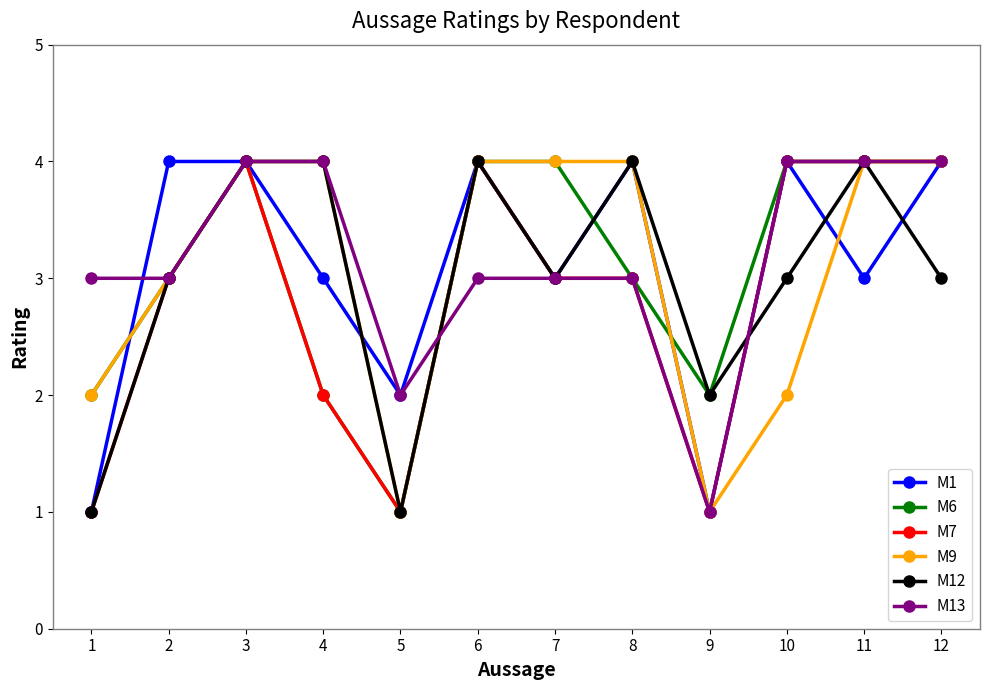

Where is M12 nearest to the value 2?

9